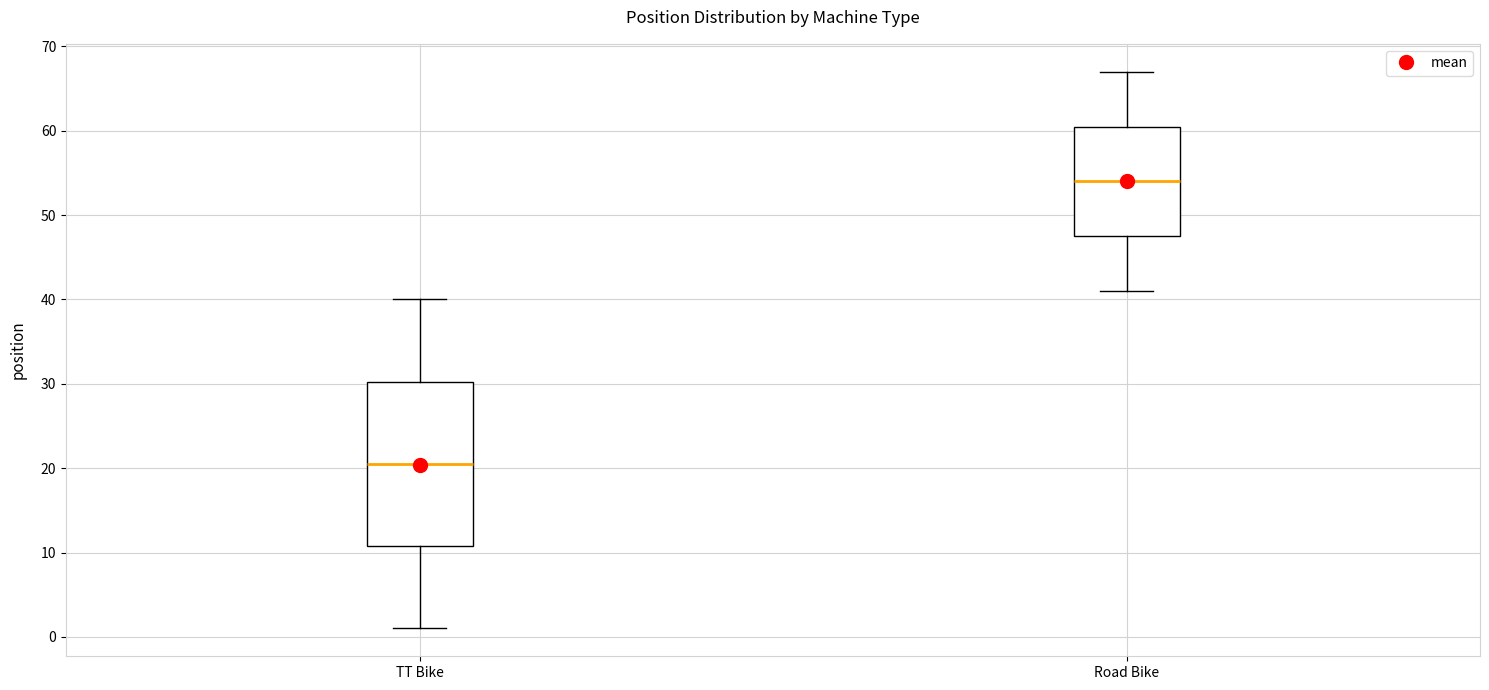

Which box's median line is the lowest?

TT Bike